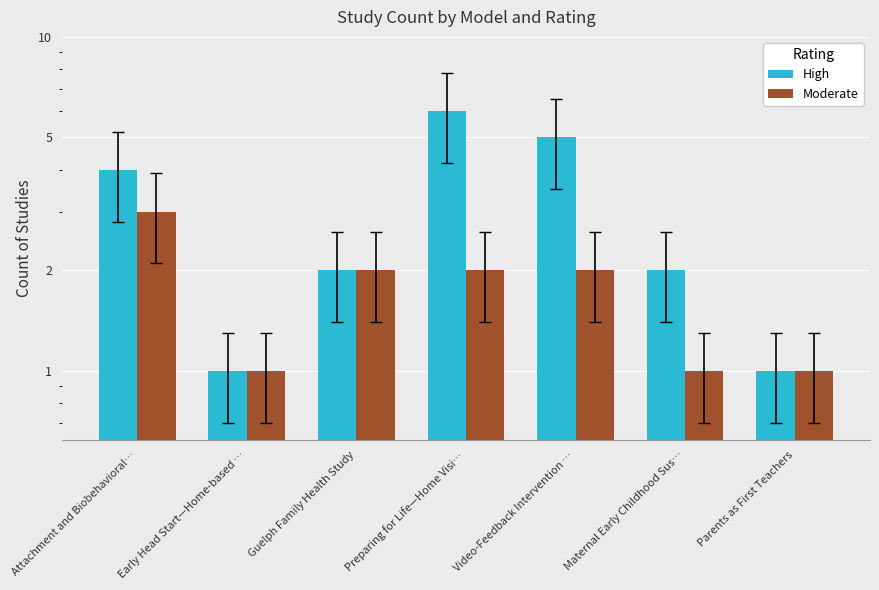

How many categories are shown in the chart?

7